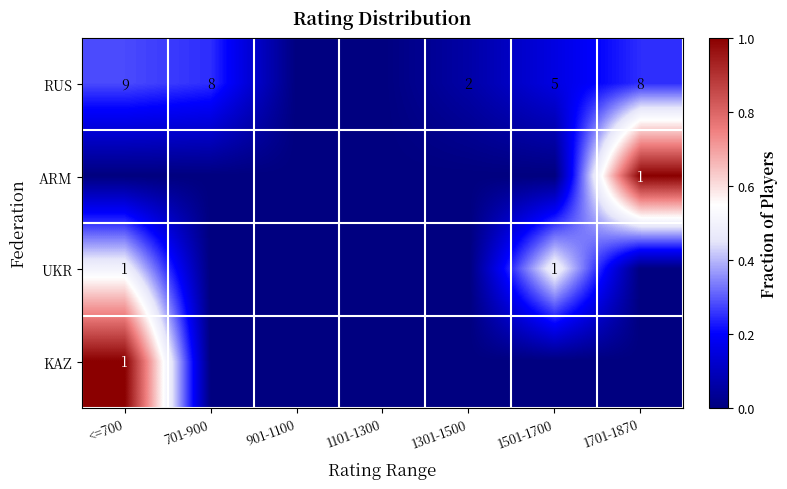

True or false: RUS has a value of 9 at <=700.

True